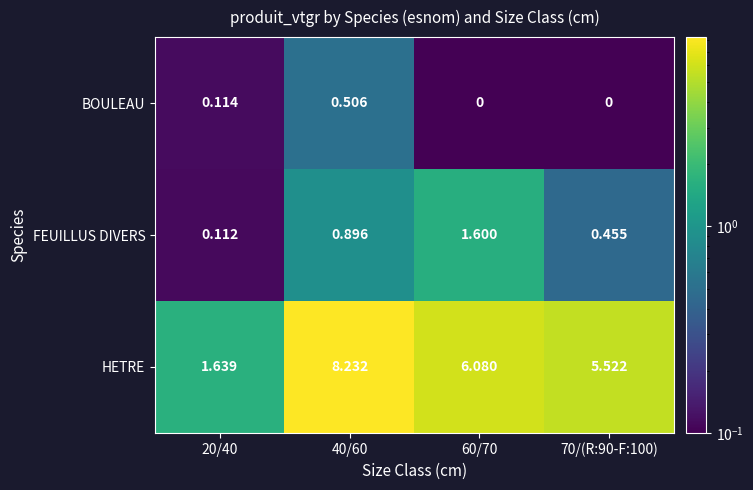

At how many categories does at least one series exceed 2?

3